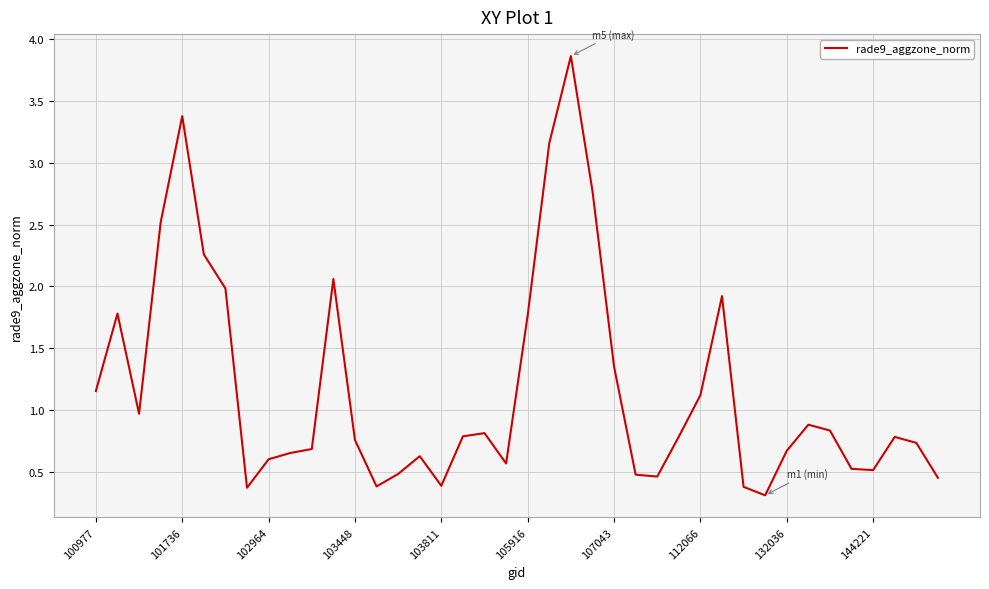

What is the difference between the maximum and minimum values?

3.6